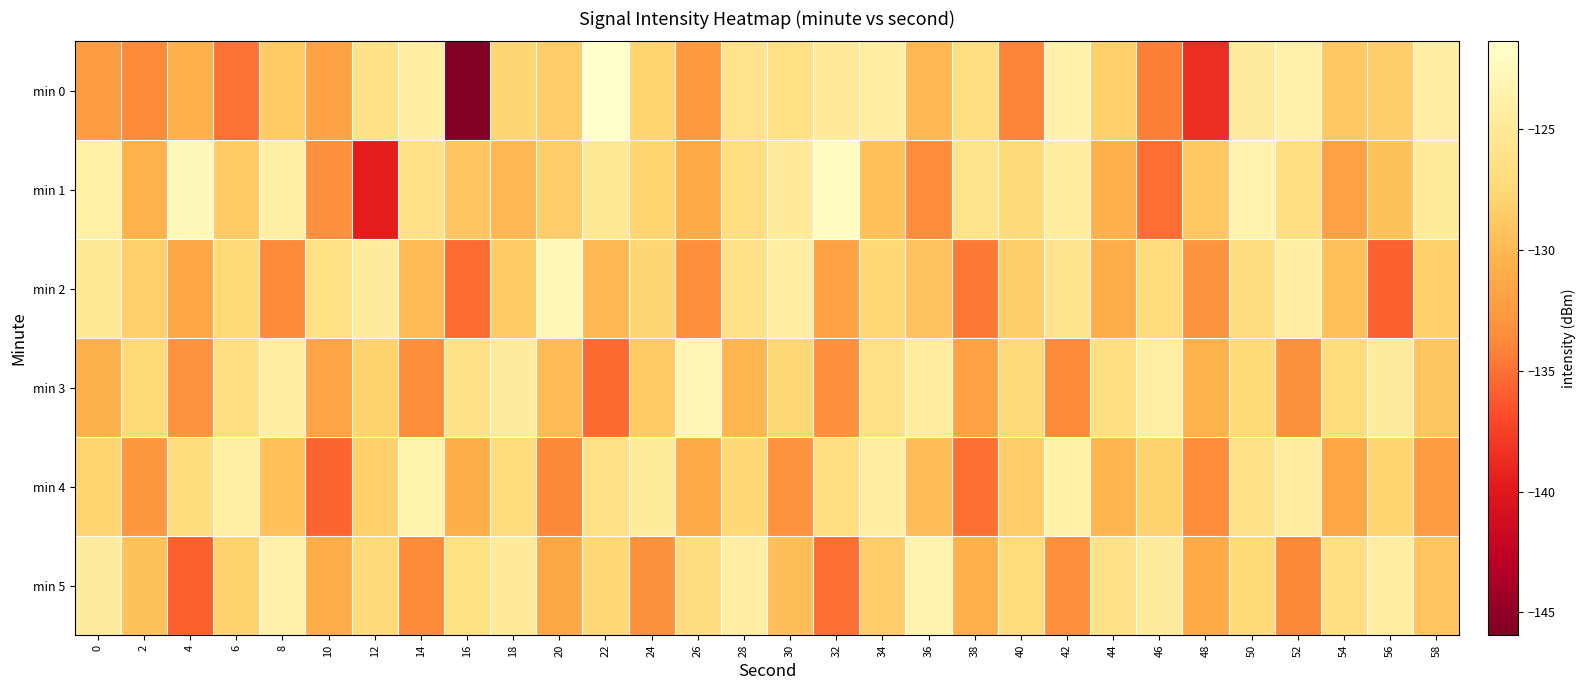

What is the total value across all series at 40?

-772.3